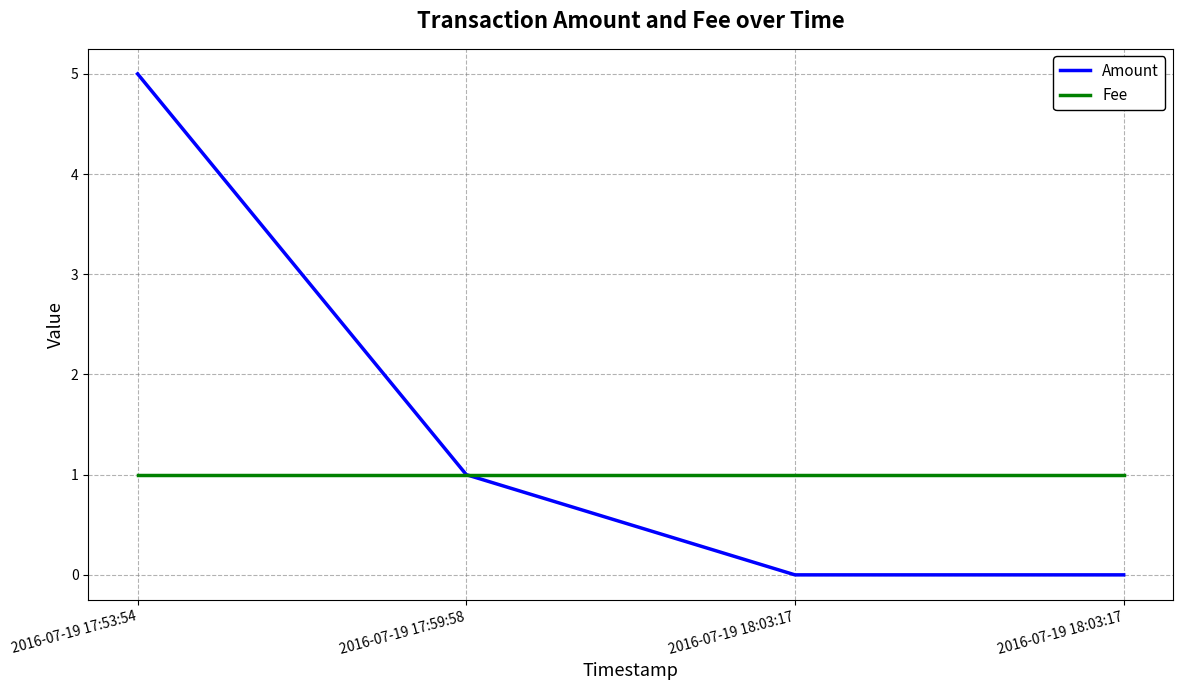

Is the value of Fee at 2016-07-19 18:03:17 greater than the value of Amount at 2016-07-19 17:53:54?

No